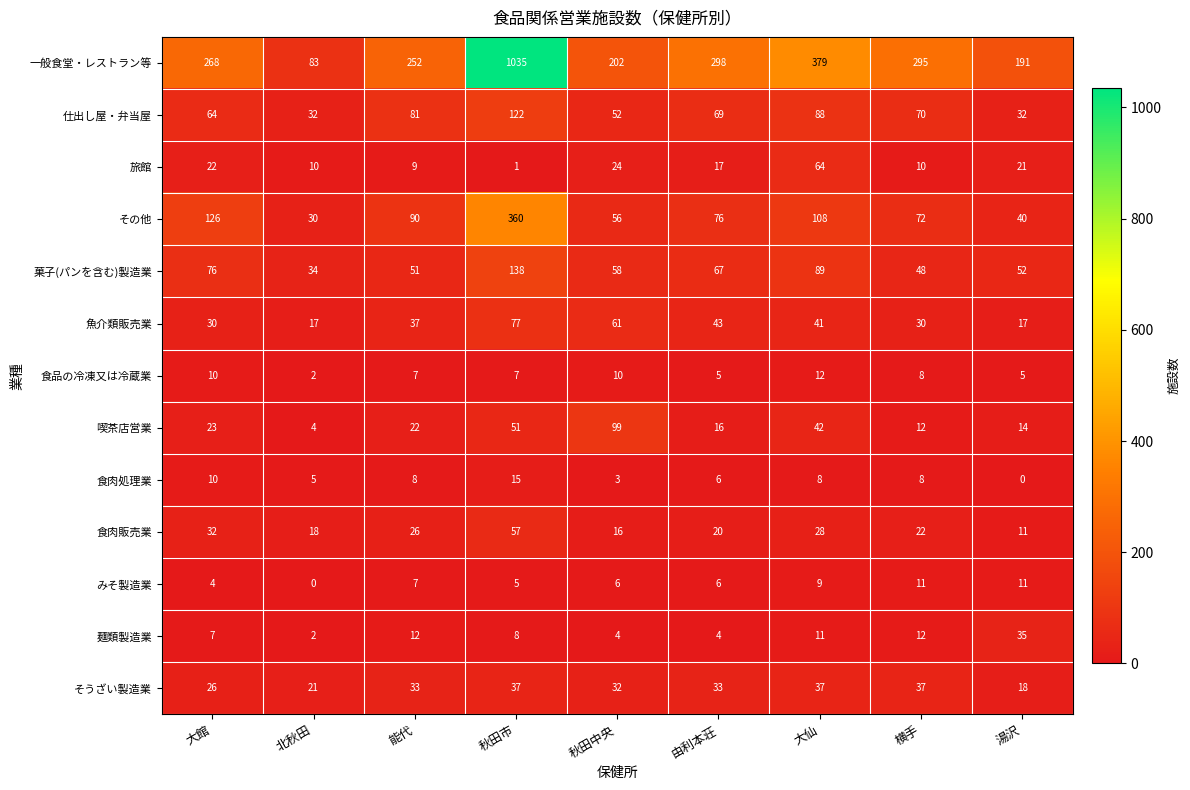

How many data points in その他 are less than 76?

4